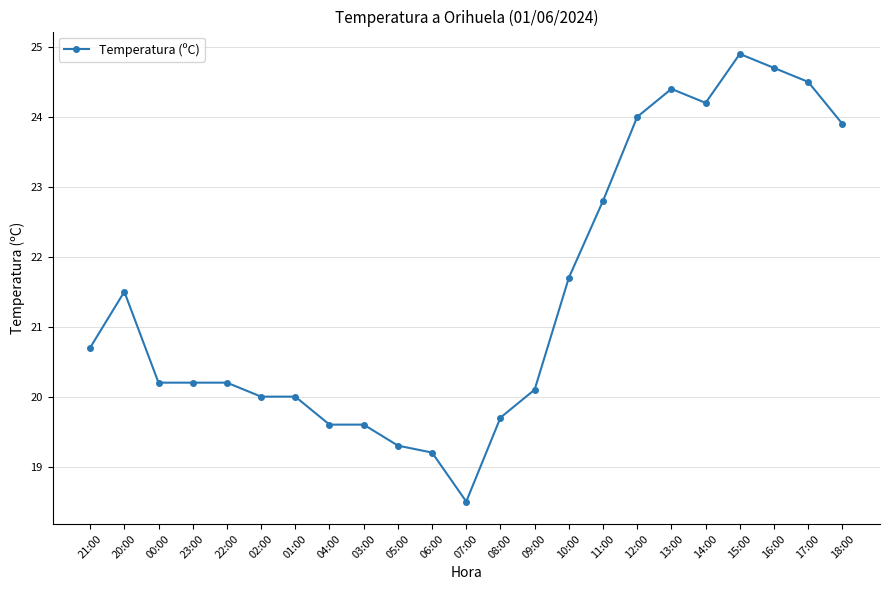

Where does the data first go above 20?

21:00